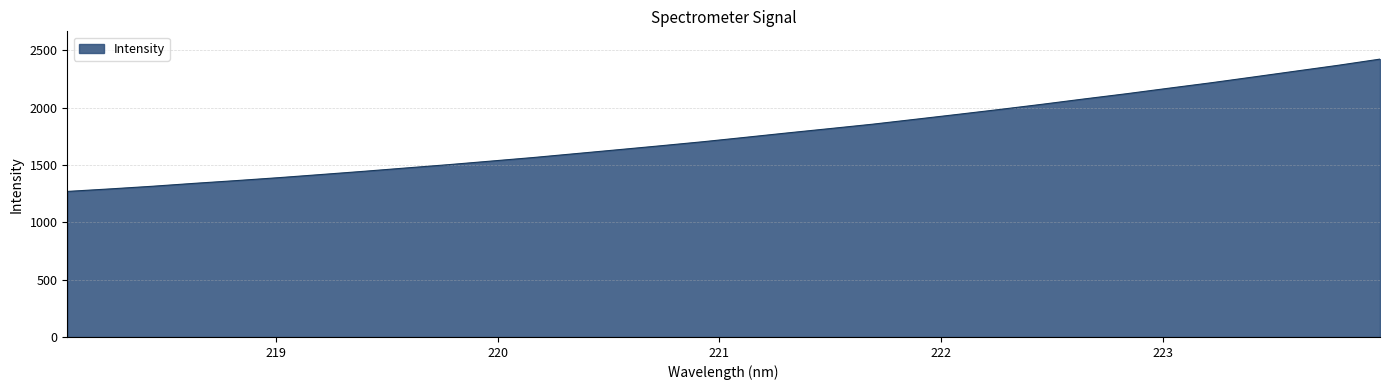

Reading right to left, transcribe all the data shown in this chart.

2422.7	2368.2	2317.5	2266.5	2216.1	2168.8	2120.5	2075.1	2028.3	1983.3	1940.0	1897.3	1854.9	1816.9	1779.2	1740.5	1702.3	1667.1	1632.7	1598.7	1564.7	1533.7	1502.6	1473.7	1444.6	1416.7	1389.3	1363.8	1339.6	1313.9	1290.8	1269.0